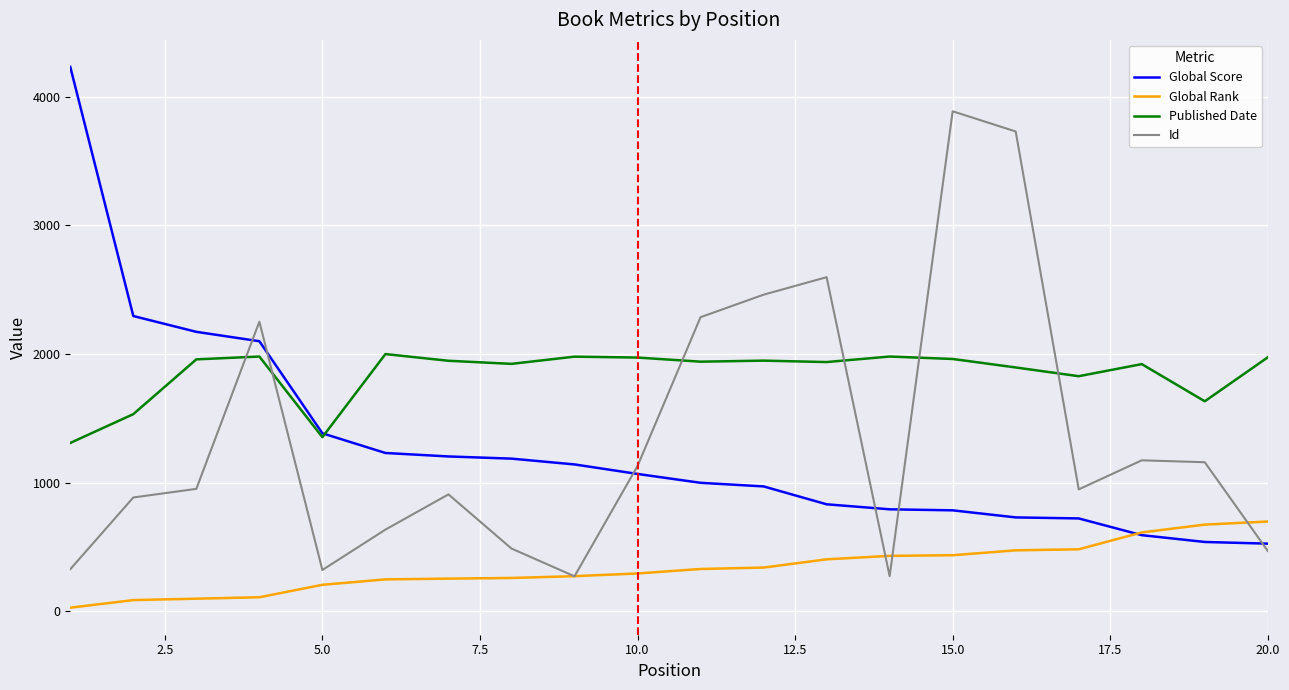

True or false: Global Score and Id cross at least once.

True